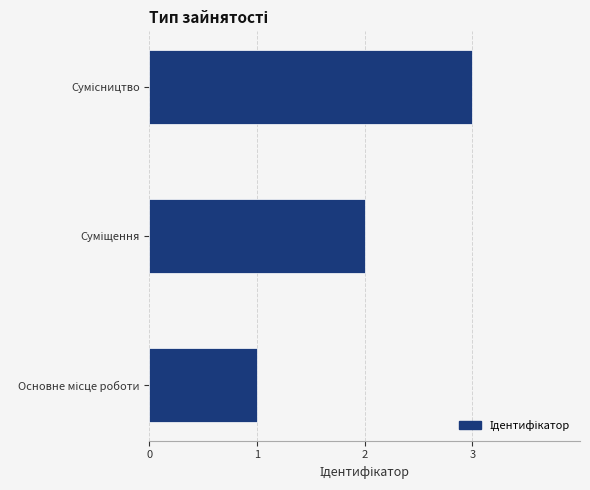

What is the sum of all values?

6